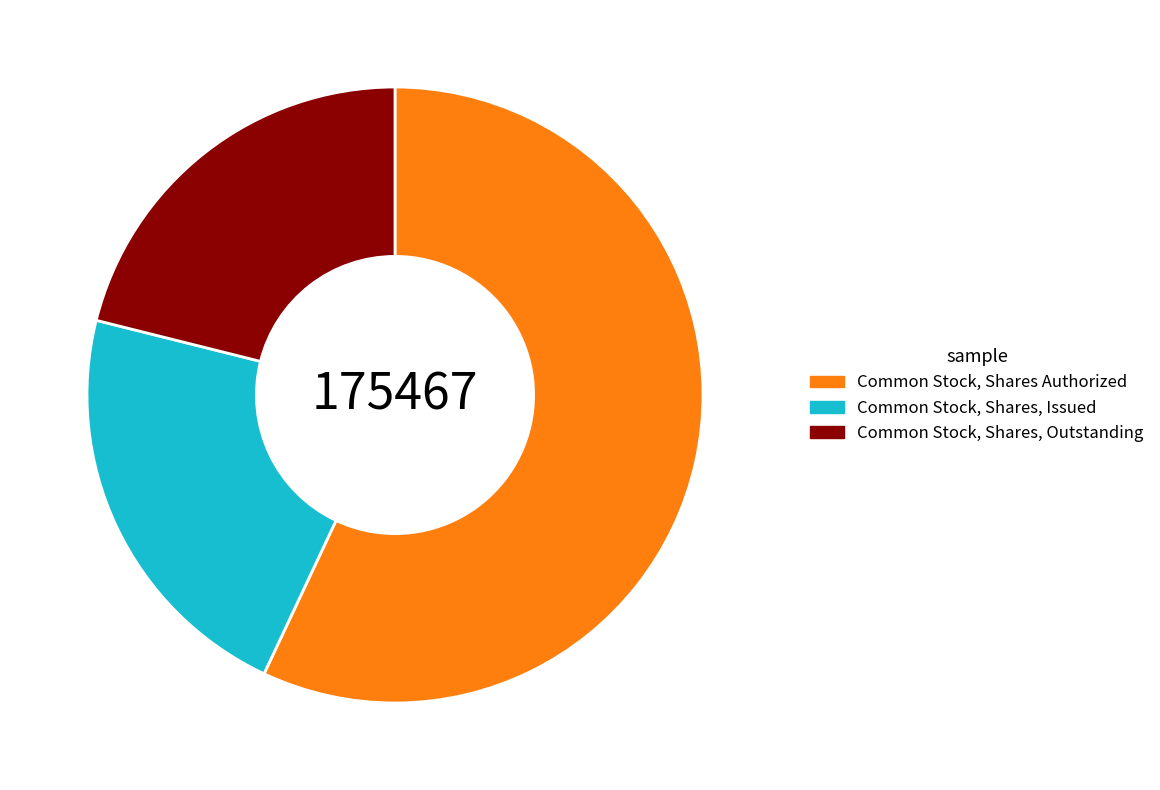

How many segments does this pie chart have?

3